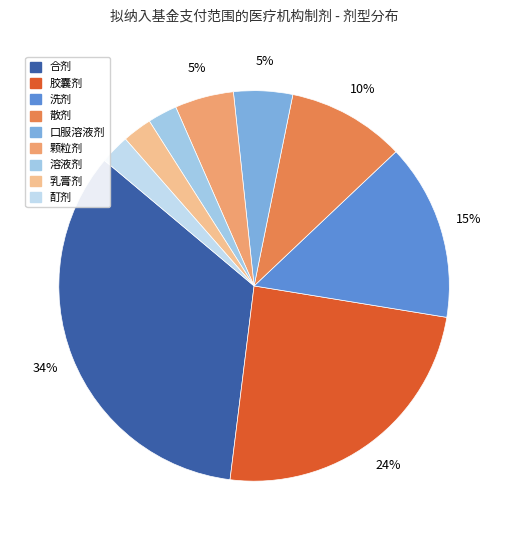

Approximately how many times larger is the value at 胶囊剂 compared to 乳膏剂?

10.0